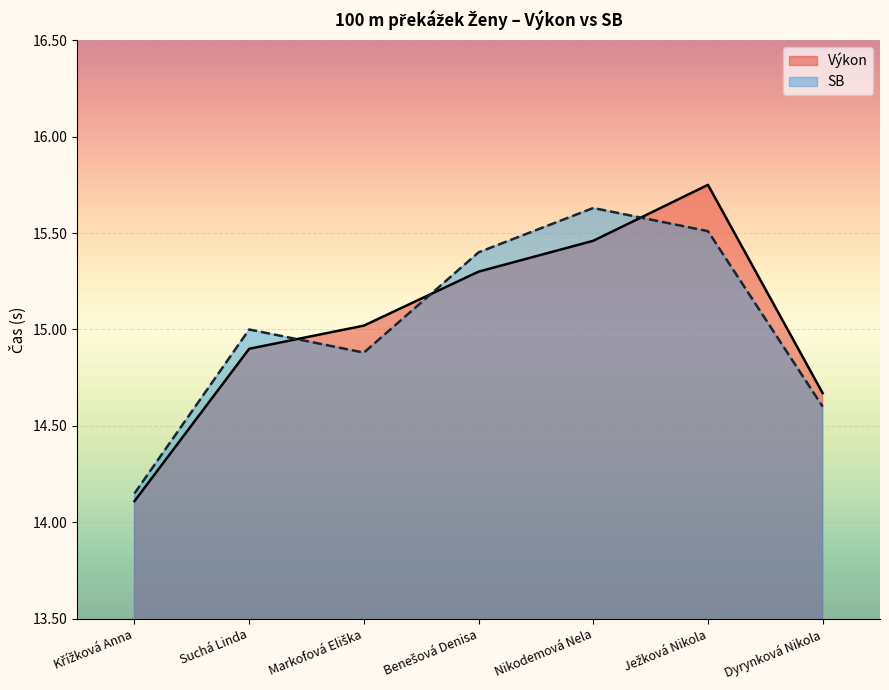

Where does the SB series first go above 15?

Benešová Denisa